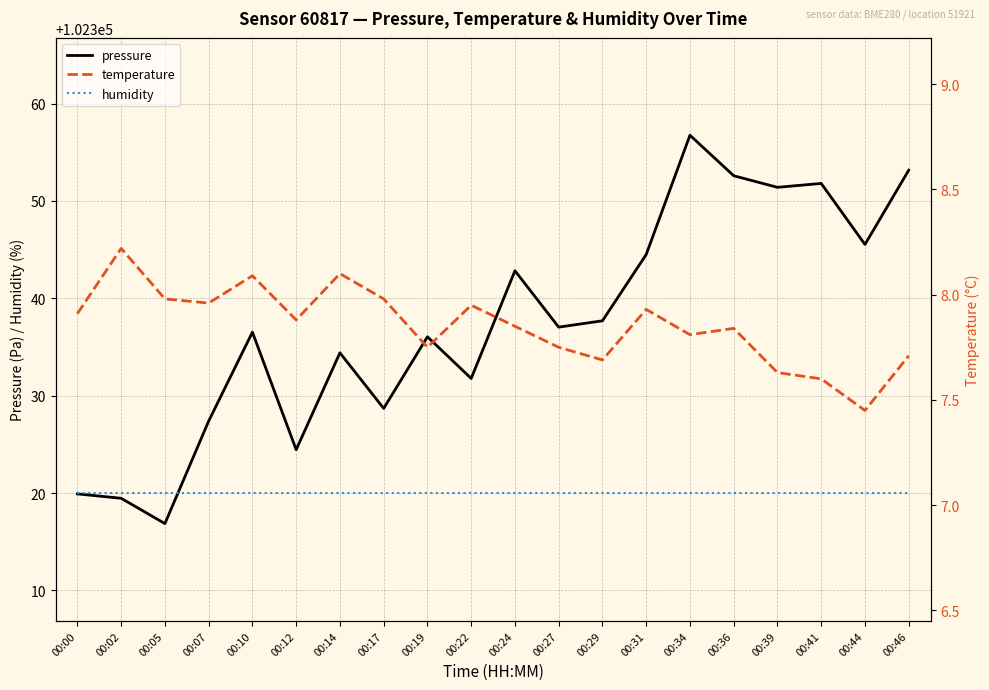

Reading right to left, transcribe all the data shown in this chart.

pressure: 00:46=102353.2	00:44=102345.5	00:41=102351.8	00:39=102351.4	00:36=102352.6	00:34=102356.8	00:31=102344.5	00:29=102337.7	00:27=102337.0	00:24=102342.8	00:22=102331.8	00:19=102336.1	00:17=102328.7	00:14=102334.4	00:12=102324.4	00:10=102336.5	00:07=102327.4	00:05=102316.9	00:02=102319.5	00:00=102319.9
humidity: 00:46=102320.0	00:44=102320.0	00:41=102320.0	00:39=102320.0	00:36=102320.0	00:34=102320.0	00:31=102320.0	00:29=102320.0	00:27=102320.0	00:24=102320.0	00:22=102320.0	00:19=102320.0	00:17=102320.0	00:14=102320.0	00:12=102320.0	00:10=102320.0	00:07=102320.0	00:05=102320.0	00:02=102320.0	00:00=102320.0
temperature: 00:46=7.7	00:44=7.5	00:41=7.6	00:39=7.6	00:36=7.8	00:34=7.8	00:31=7.9	00:29=7.7	00:27=7.8	00:24=7.8	00:22=8.0	00:19=7.8	00:17=8.0	00:14=8.1	00:12=7.9	00:10=8.1	00:07=8.0	00:05=8.0	00:02=8.2	00:00=7.9